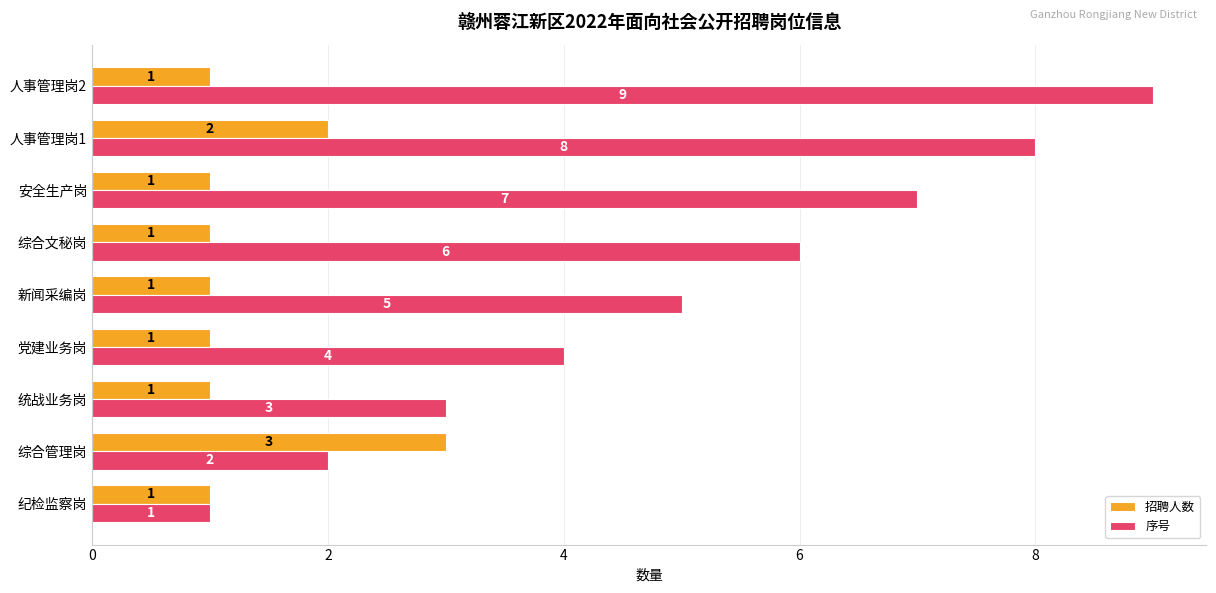

How many 序号 values are between 3 and 7?

5